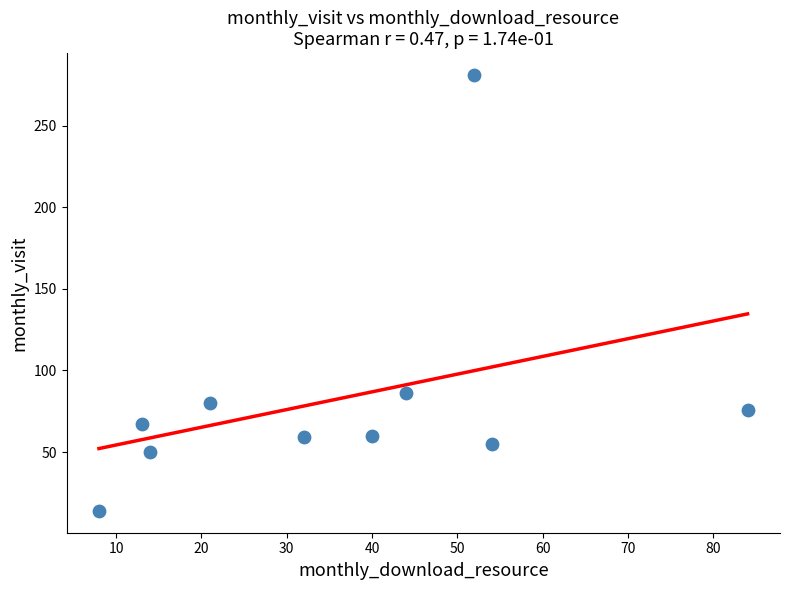

What is the range of X values (max minus min)?

76